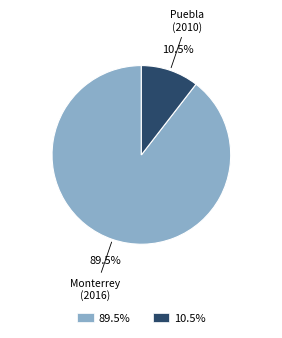

What is the largest slice in the pie chart?

89.5%